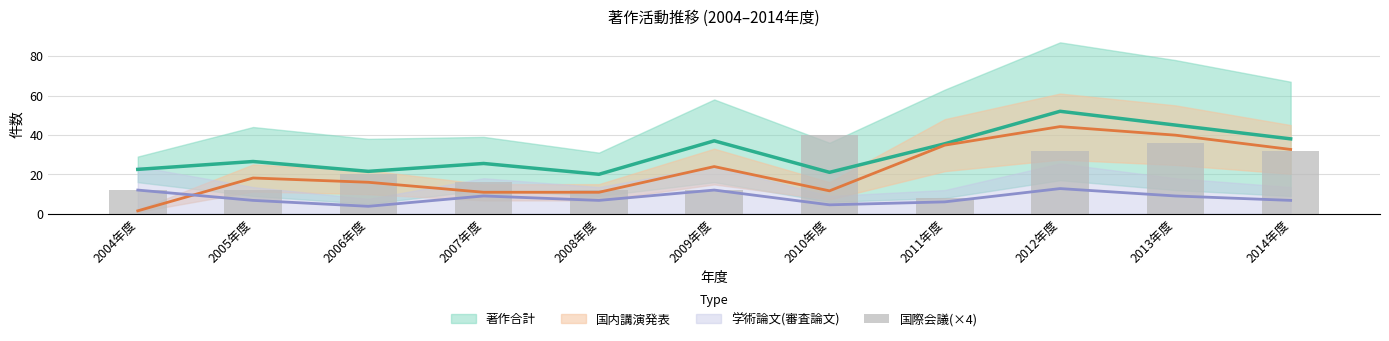

How many data points does each series have?

11